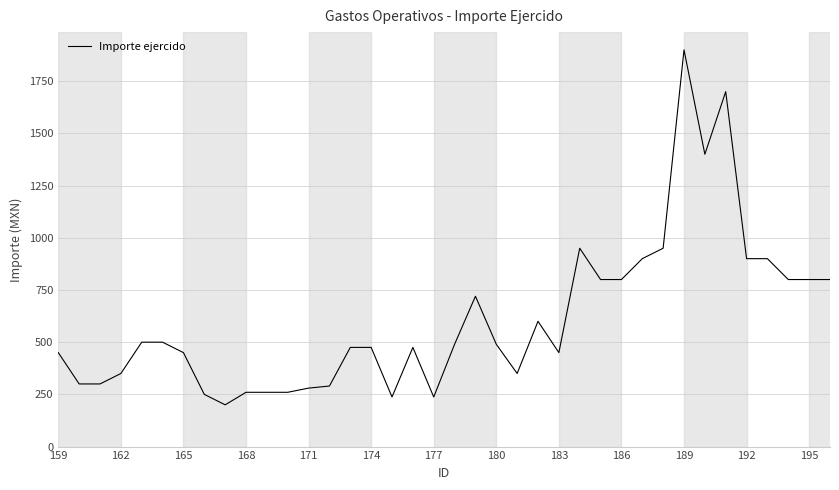

What is the maximum value shown in the chart?

1900.0